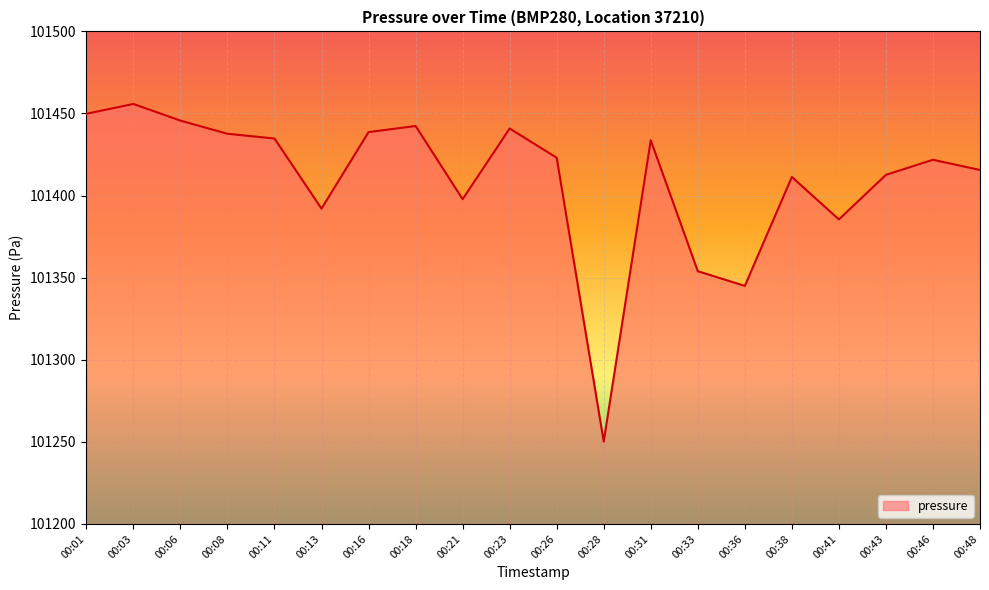

Is it true that the value at 00:06 is 47753.5?

False